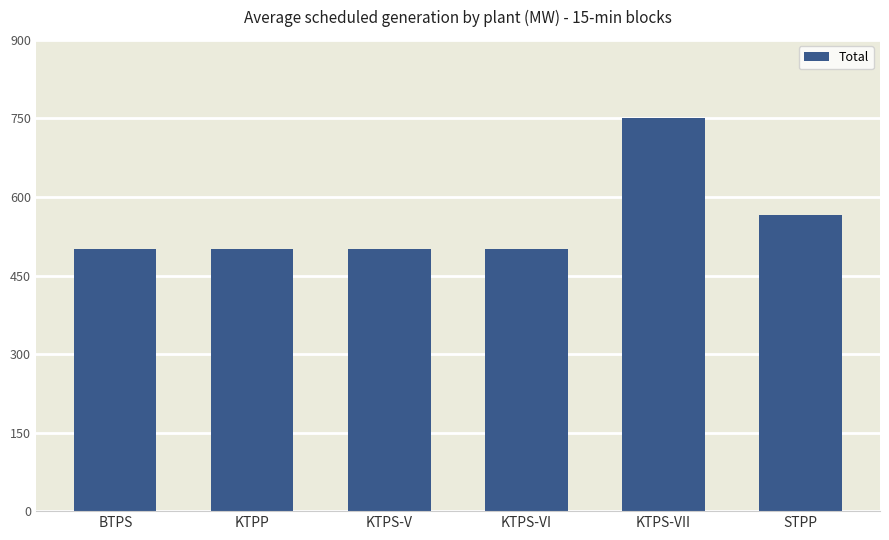

What is the sum of the values at KTPS-V and STPP?

1065.5